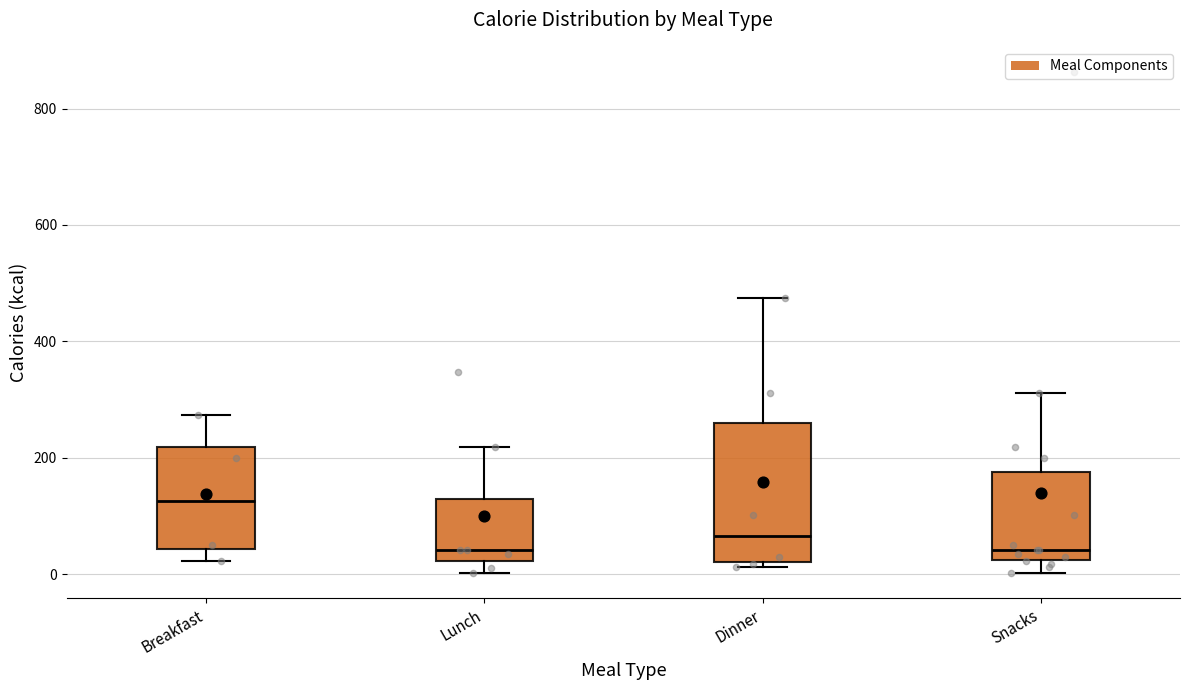

Reading left to right, transcribe this box plot: for each box, give where its median line is, the range the box spans, and where its two whiskers end, as read against the y-axis. The values are not printed on the chart, so give them approximately, as read against the axis.

Breakfast: median 120, box 40 to 220, whiskers 20 to 280
Lunch: median 40, box 20 to 140, whiskers 0 to 220
Dinner: median 60, box 20 to 260, whiskers 20 (just below the box's lower edge) to 480
Snacks: median 40, box 20 to 180, whiskers 0 to 320